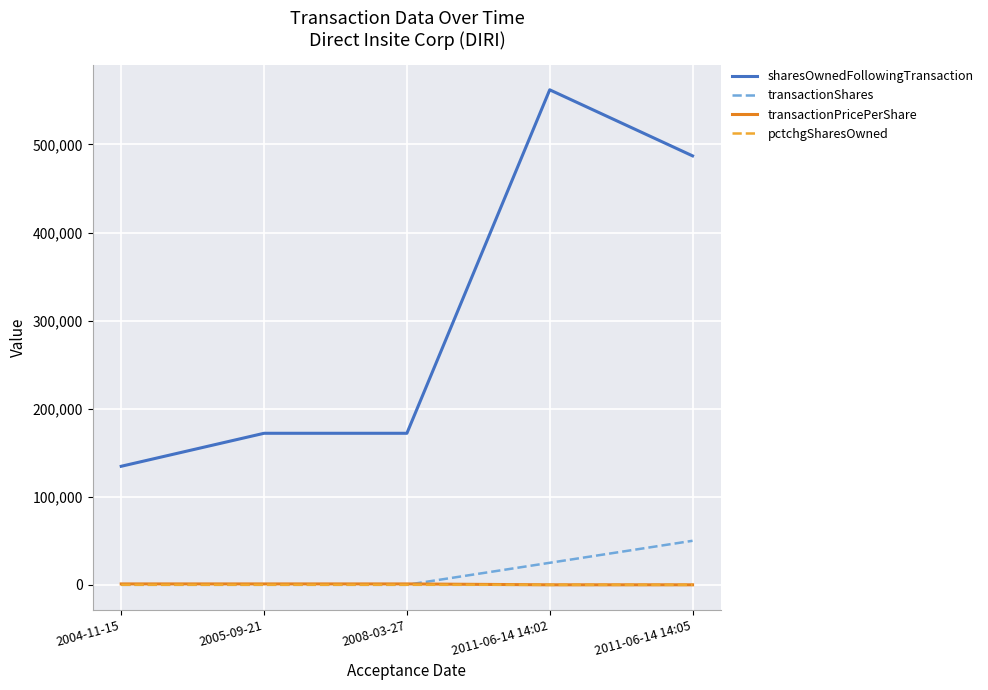

True or false: sharesOwnedFollowingTransaction and transactionPricePerShare intersect in this chart.

False